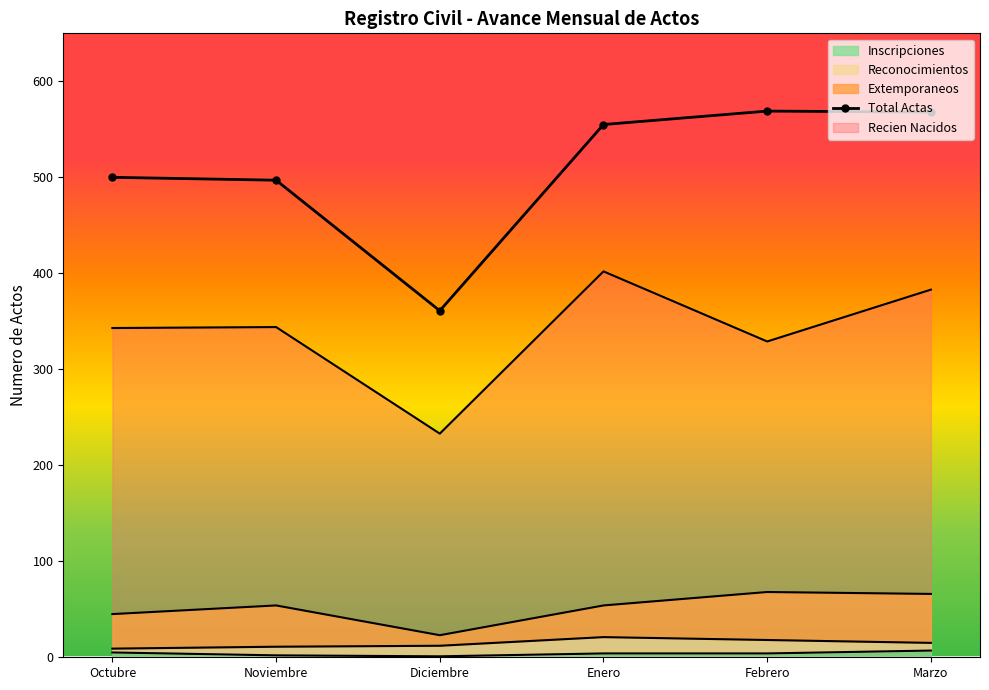

Is it true that the value at Febrero is 349?

False